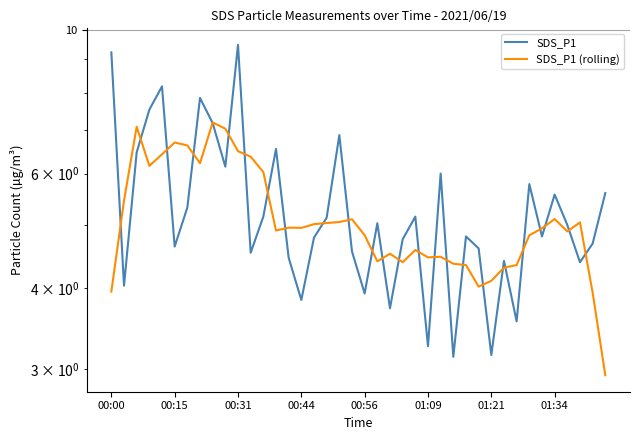

How many lines are shown in the chart?

2